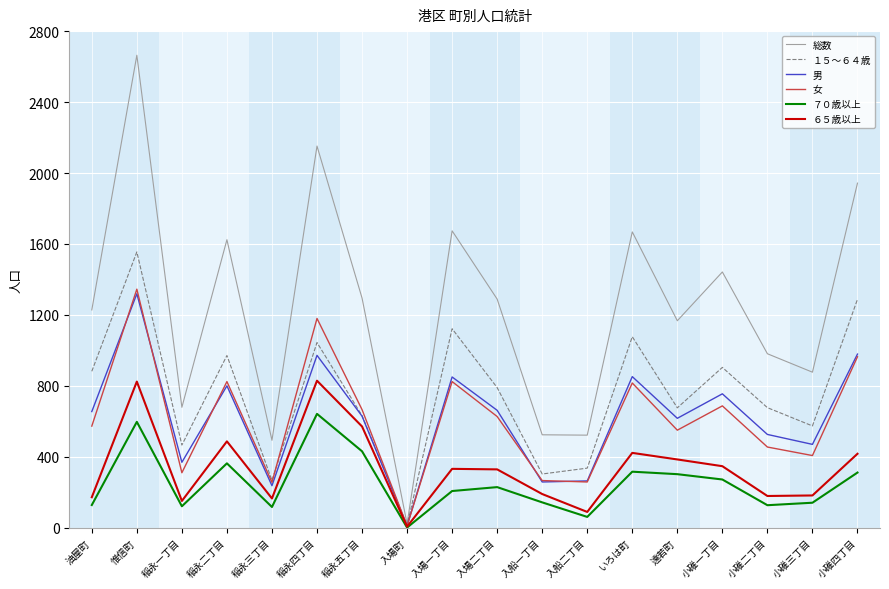

At which label does １５～６４歳 reach its peak?

惟信町